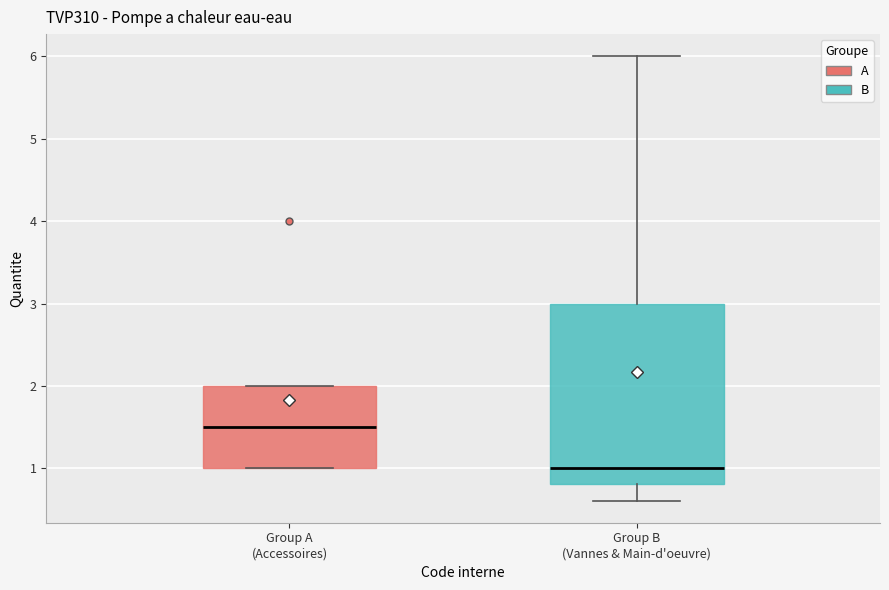

Which box has the lowest median line?

Group B (Vannes & Main-d'oeuvre)